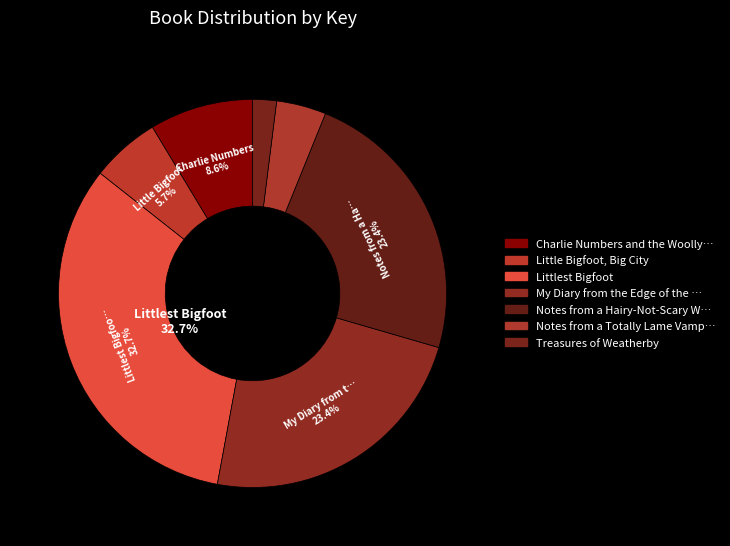

How many segments does this pie chart have?

7